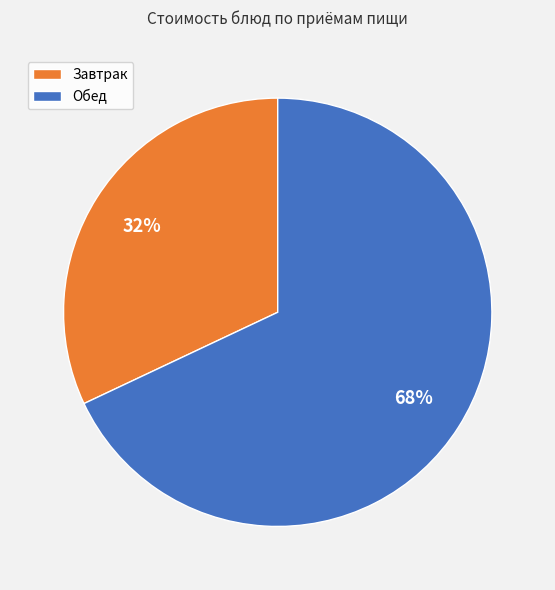

Is there any slice that represents more than half of the pie?

Yes